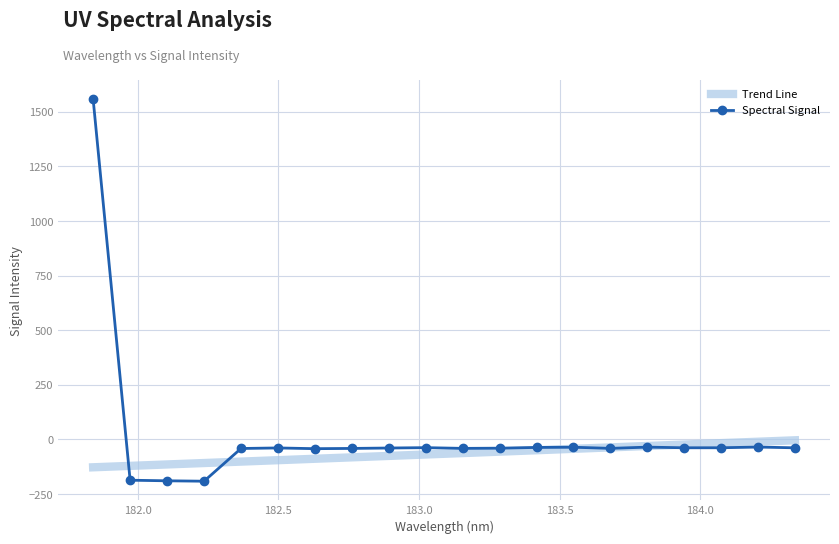

How many values in the Trend Line series are below -62?

11